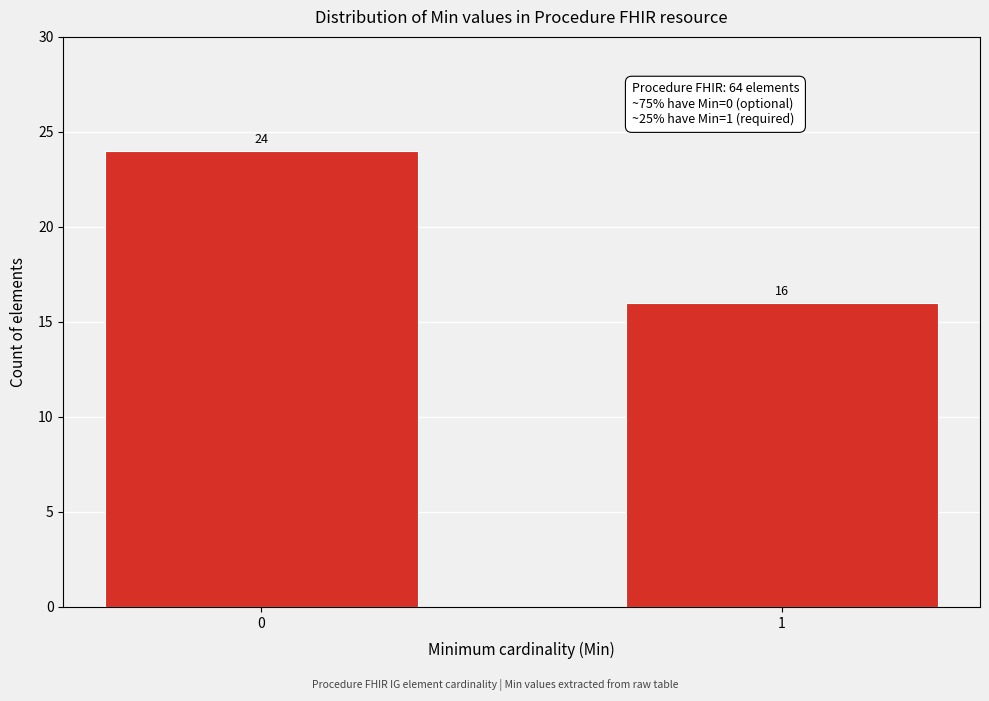

Reading left to right, extract all data points from this chart.

0=24	1=16